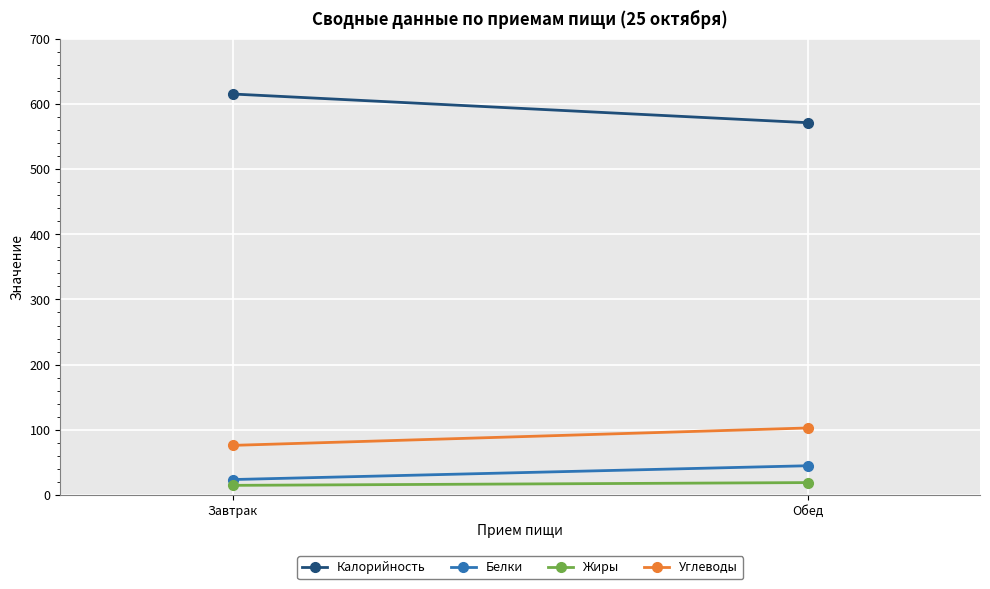

What position from the left is Завтрак?

1